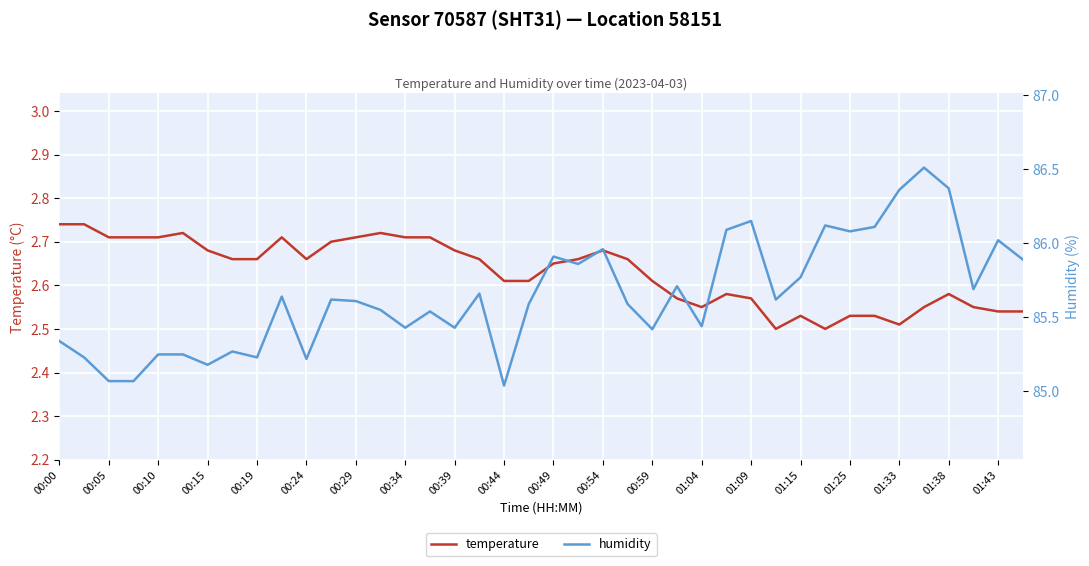

The value of temperature at 00:24 is 3.8. True or false?

False